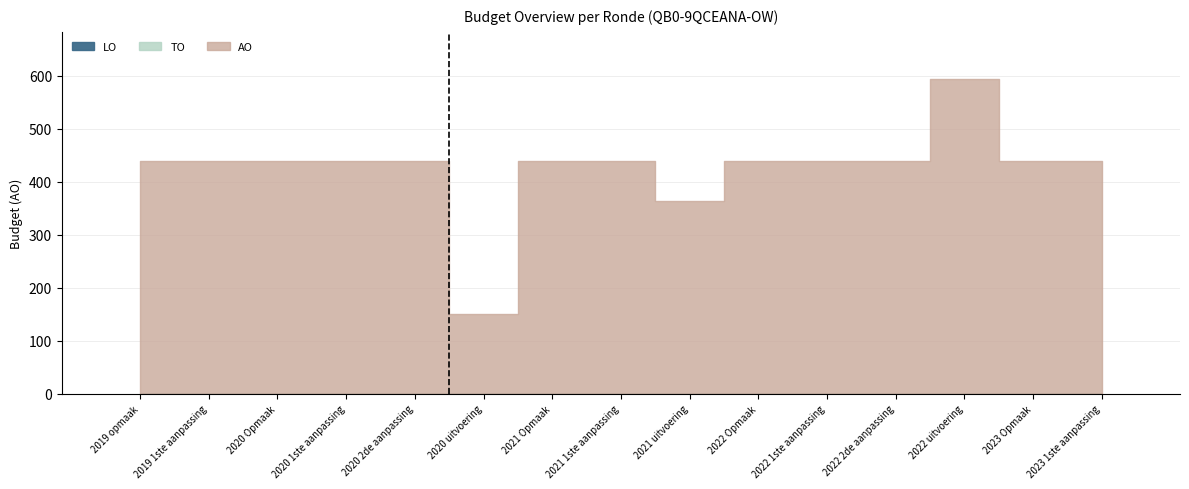

What is the difference between the second highest and minimum values in the AO series?

289